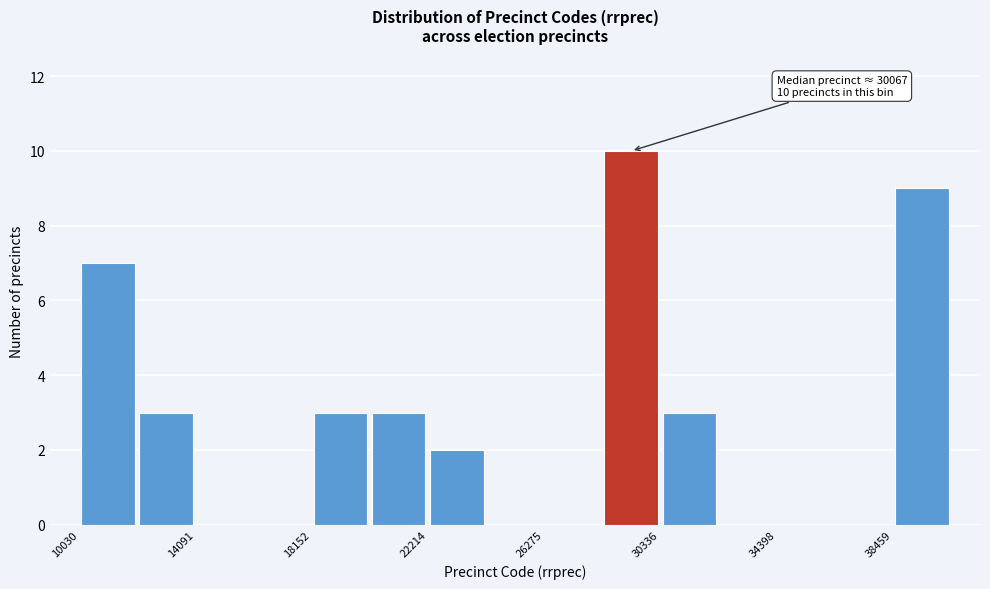

Which range on the x-axis has the tallest bar?

28500 to 30500